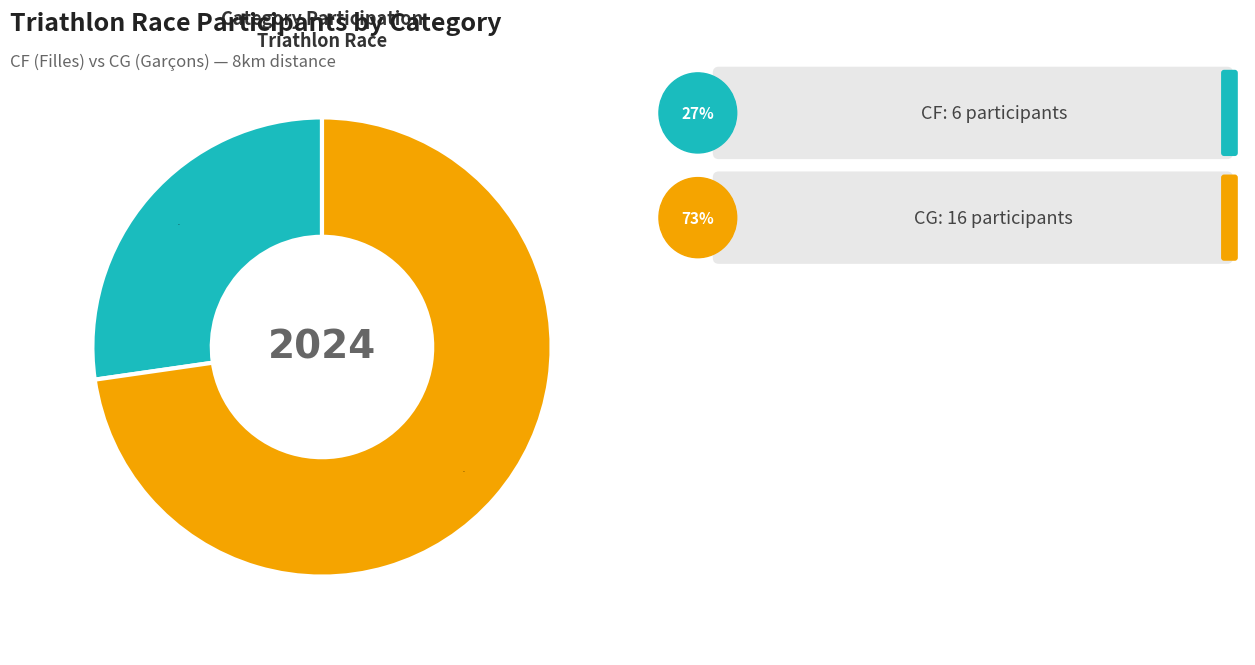

Is there a majority slice in this chart?

Yes